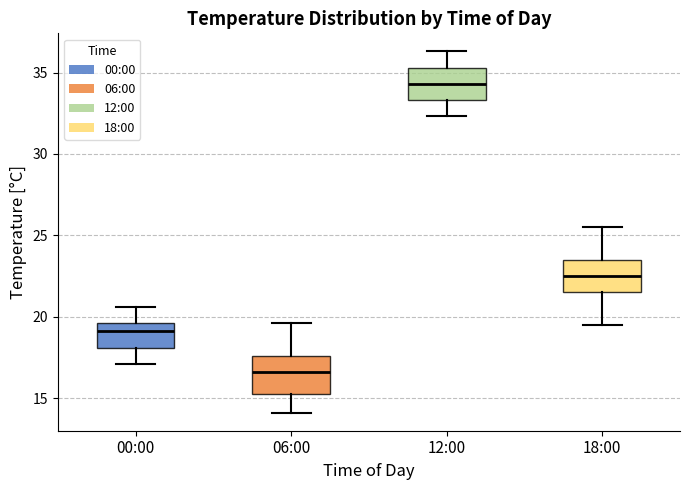

Reading left to right, read every box against the y-axis: the position of its median line, the range the box covers, and the ends of its whiskers. The values are not printed on the chart, so give them approximately, as read against the axis.

00:00: median 19.0, box 18.0 to 19.5, whiskers 17.0 to 20.5
06:00: median 16.5, box 15.0 to 17.5, whiskers 14.0 to 19.5
12:00: median 34.5, box 33.5 to 35.5, whiskers 32.5 to 36.5
18:00: median 22.5, box 21.5 to 23.5, whiskers 19.5 to 25.5